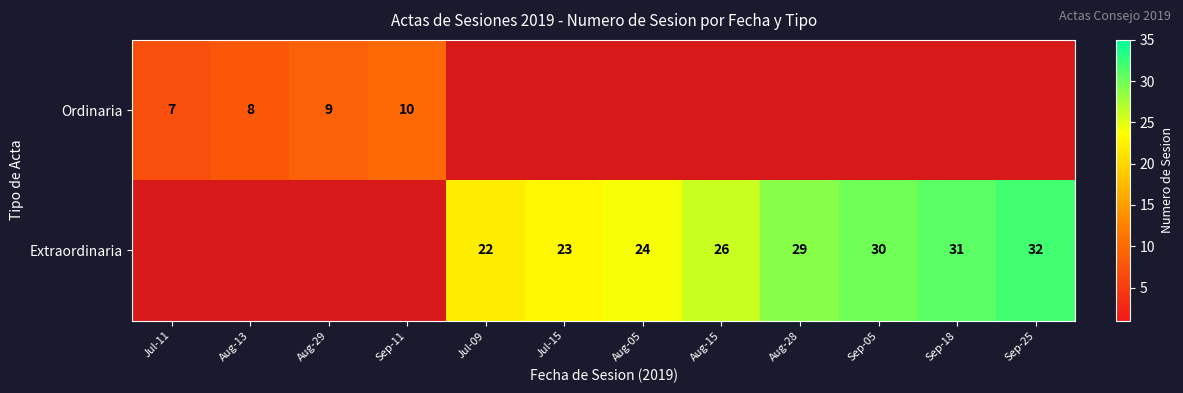

What is the greatest value displayed?

32.0